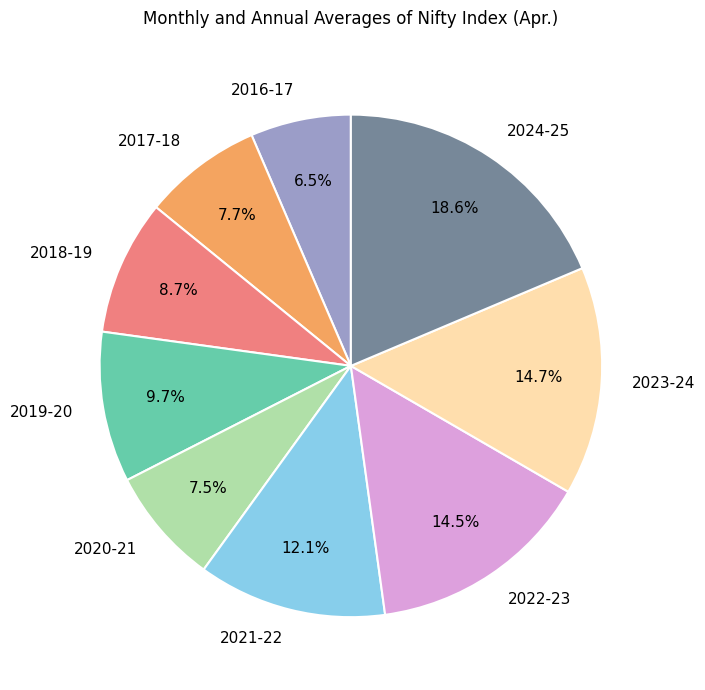

How many segments does this pie chart have?

9